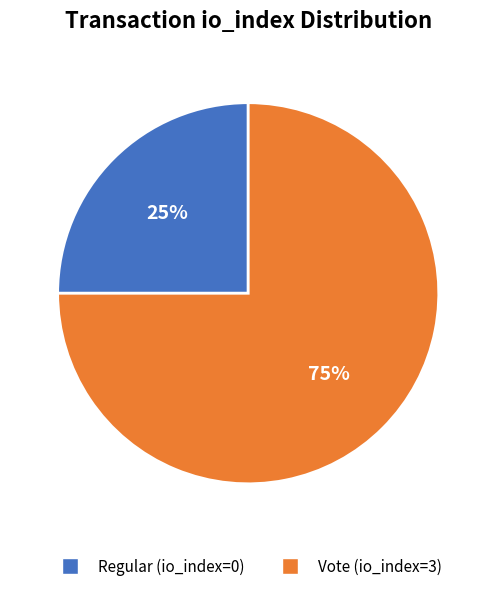

To the nearest percent, what portion does Vote (io_index=3) represent?

75%